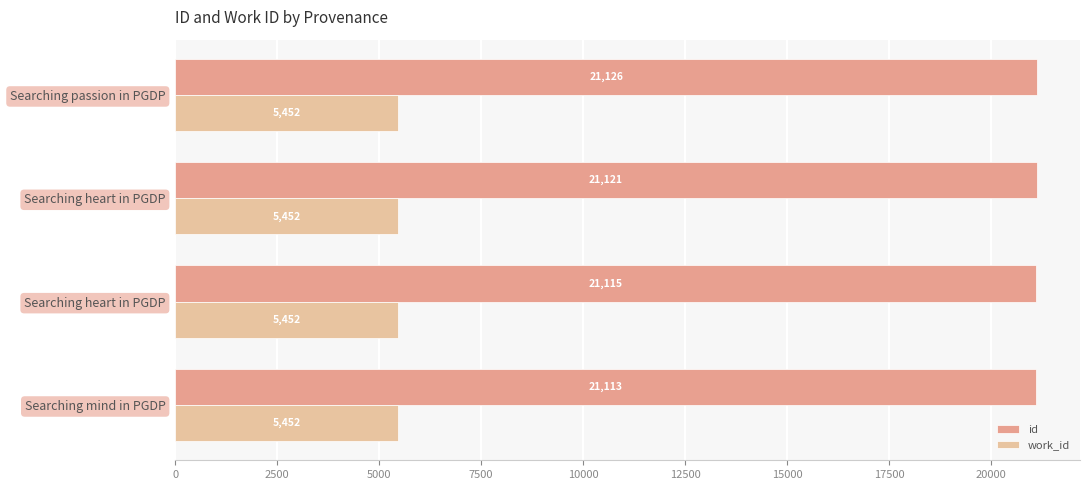

What is the difference between the maximum and second lowest values in the id series?

11